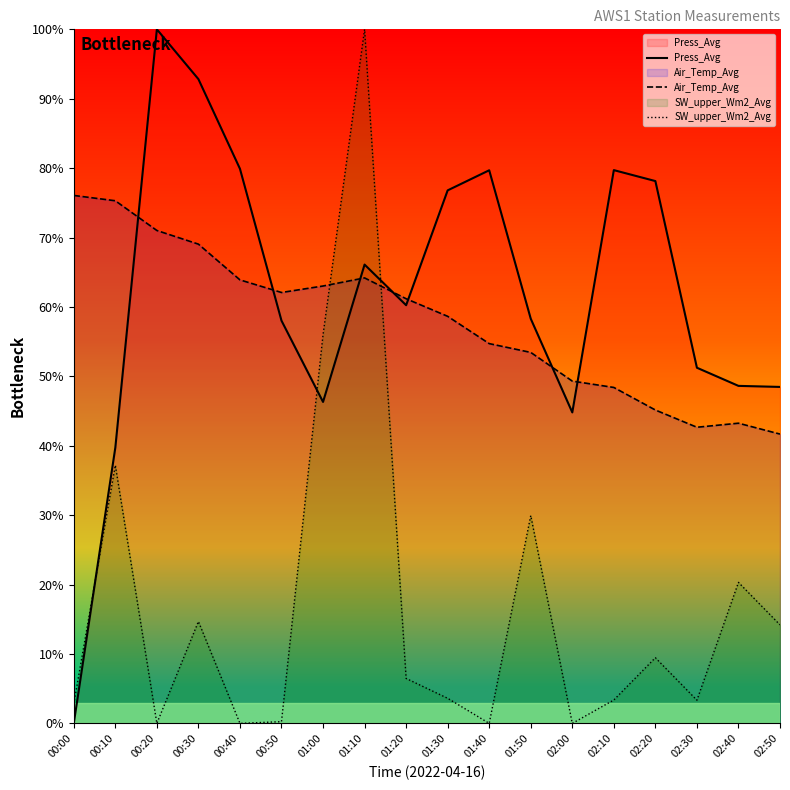

True or false: Press_Avg and SW_upper_Wm2_Avg cross at least once.

True